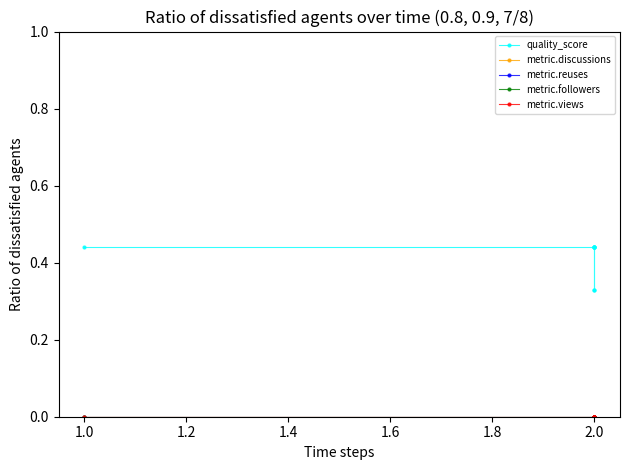

True or false: metric.followers and metric.reuses cross at least once.

False